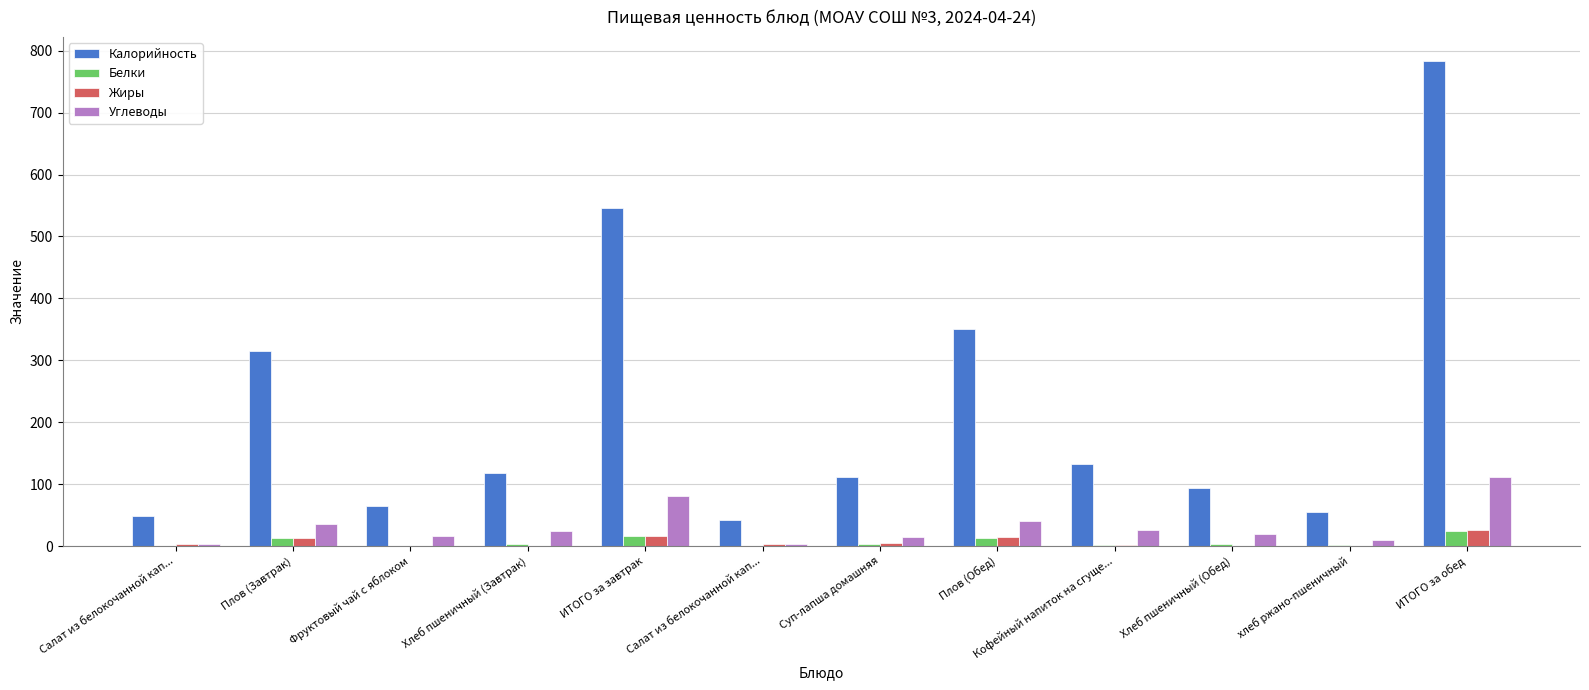

What are all the series names shown in the legend?

Калорийность, Белки, Жиры, Углеводы